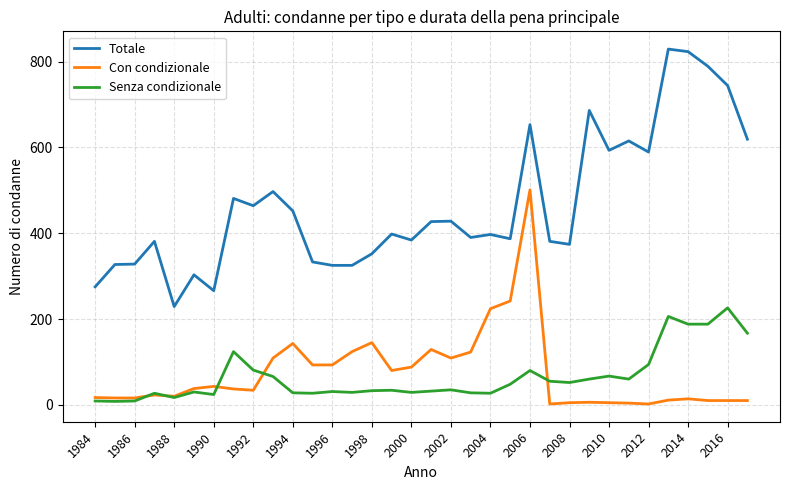

Which series has the widest spread of values?

Totale